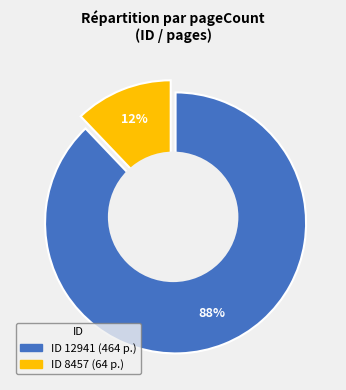

Rank the categories by value from lowest to highest.

8457, 12941